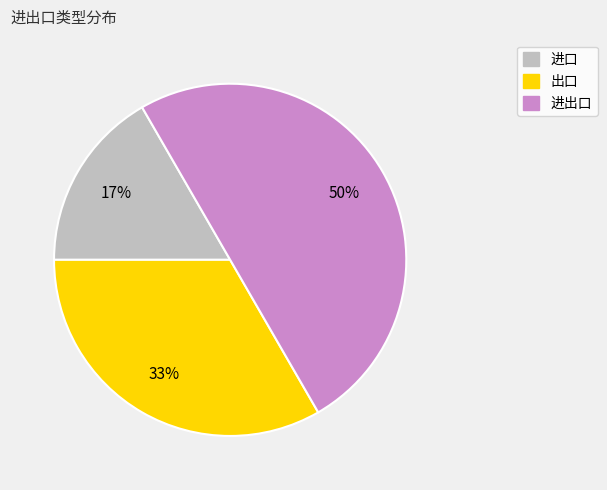

Is 出口 the majority of the pie?

No